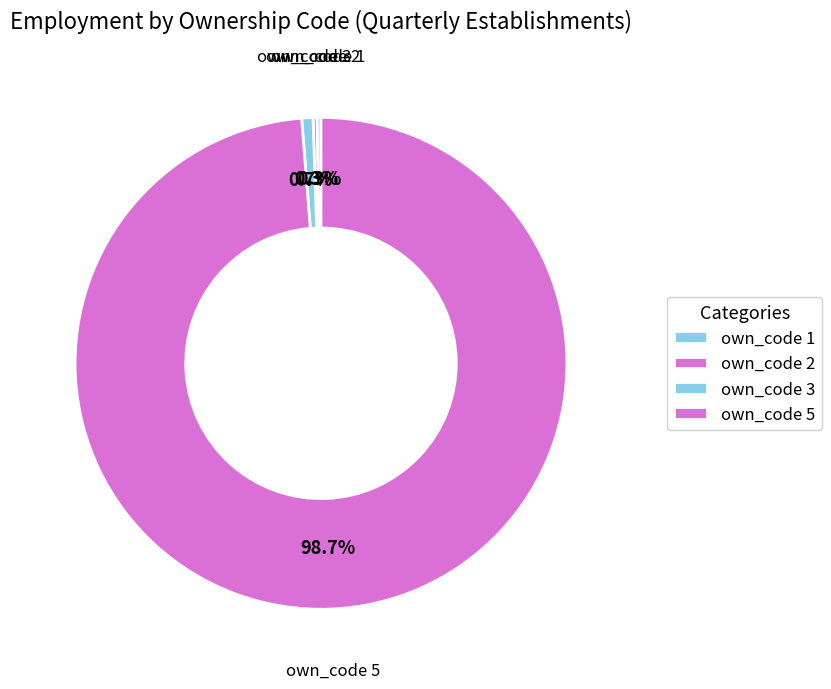

Which category has the biggest portion of the pie?

own_code 5